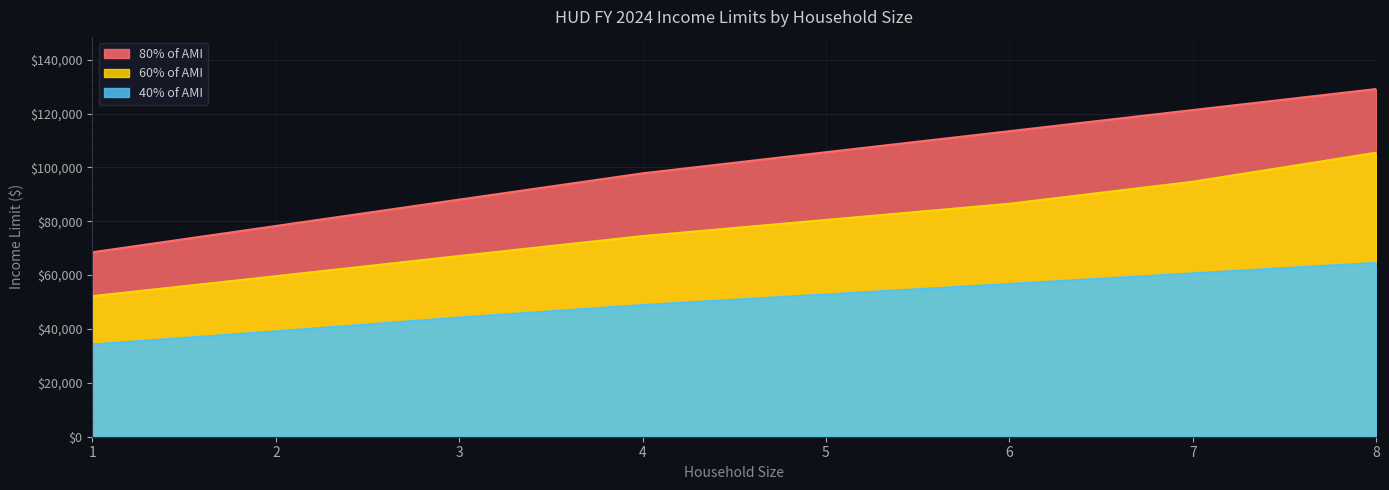

True or false: 80% of AMI and 40% of AMI cross at least once.

False